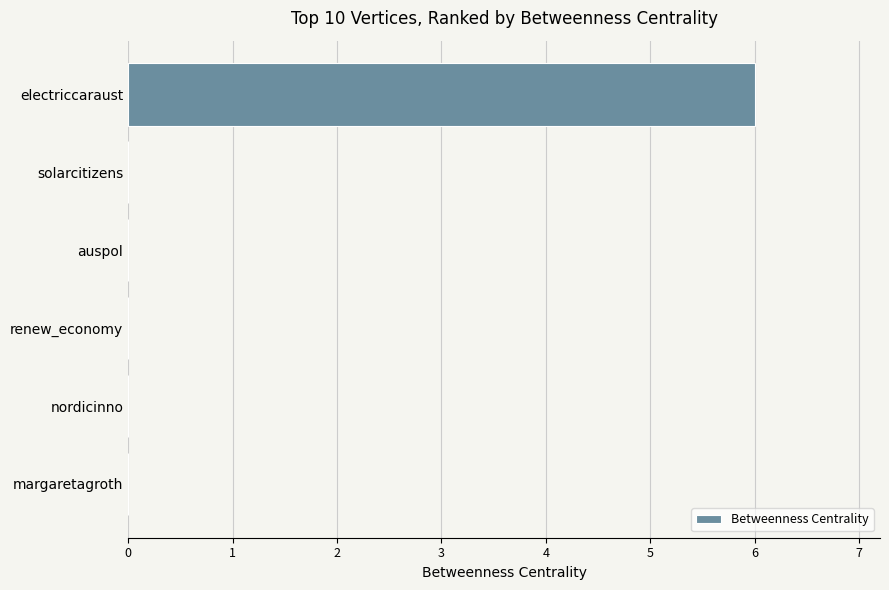

Count the number of data series in this chart.

1